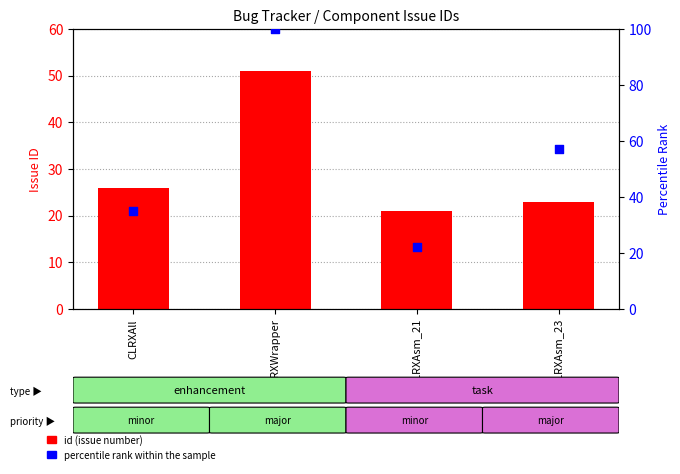

Which series has the widest spread of Y values?

percentile rank within the sample